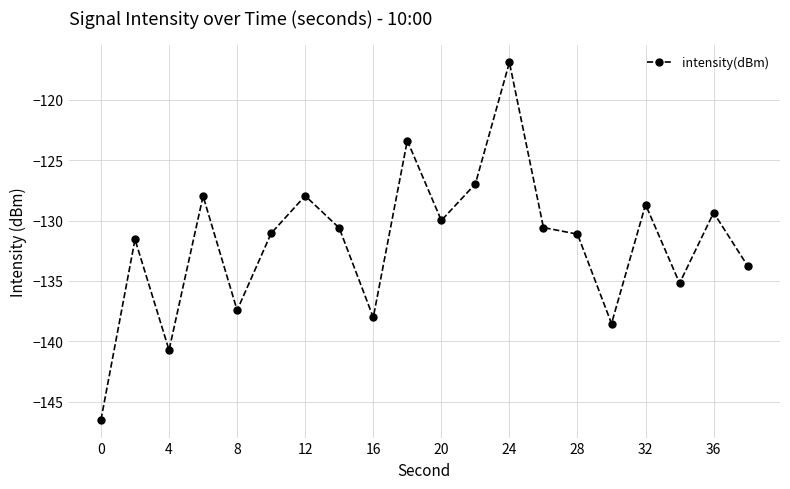

Reading left to right, list all the values displayed in this chart.

-146.5	-131.6	-140.7	-128.0	-137.4	-131.1	-128.0	-130.6	-138.0	-123.4	-130.0	-127.0	-116.9	-130.6	-131.1	-138.5	-128.7	-135.2	-129.3	-133.8